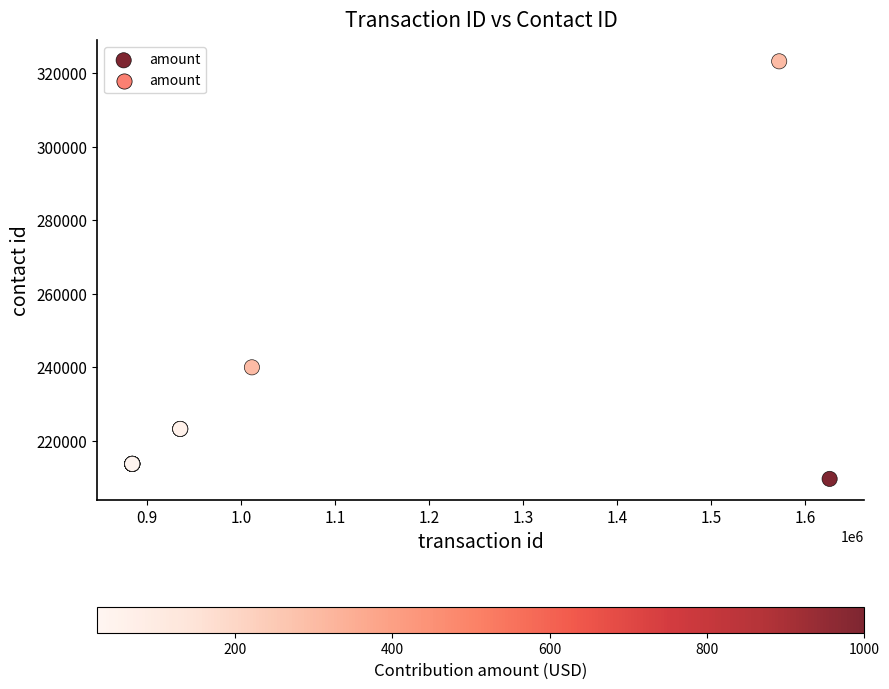

What Y value in the scatter plot is closest to 266405?

239972